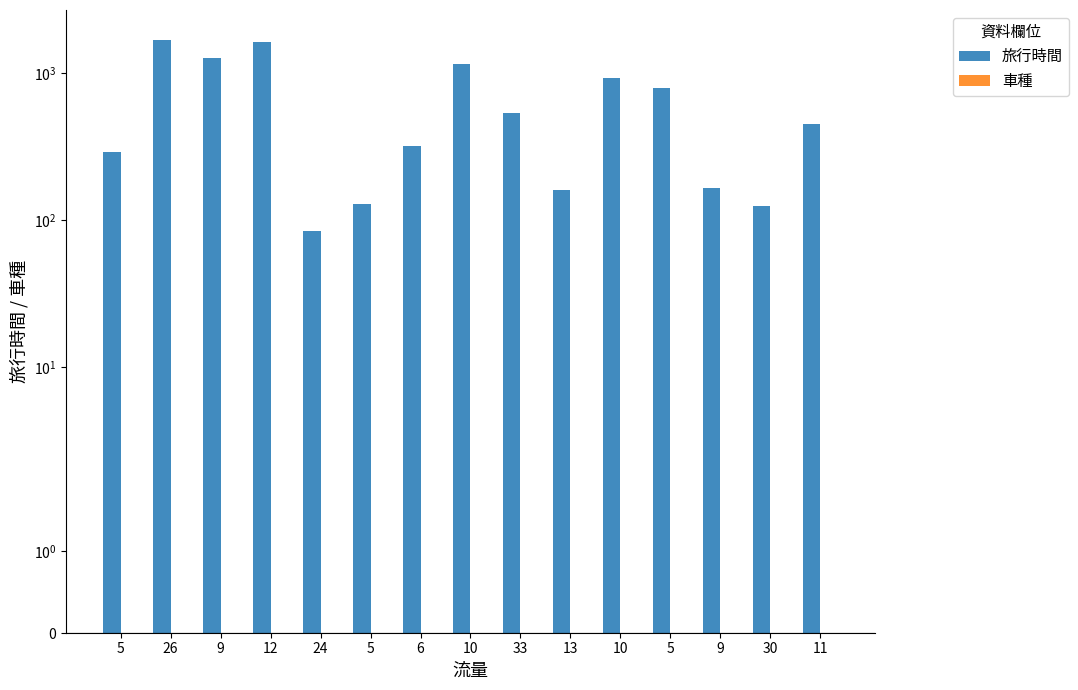

At which category is the sum across all series the highest?

26